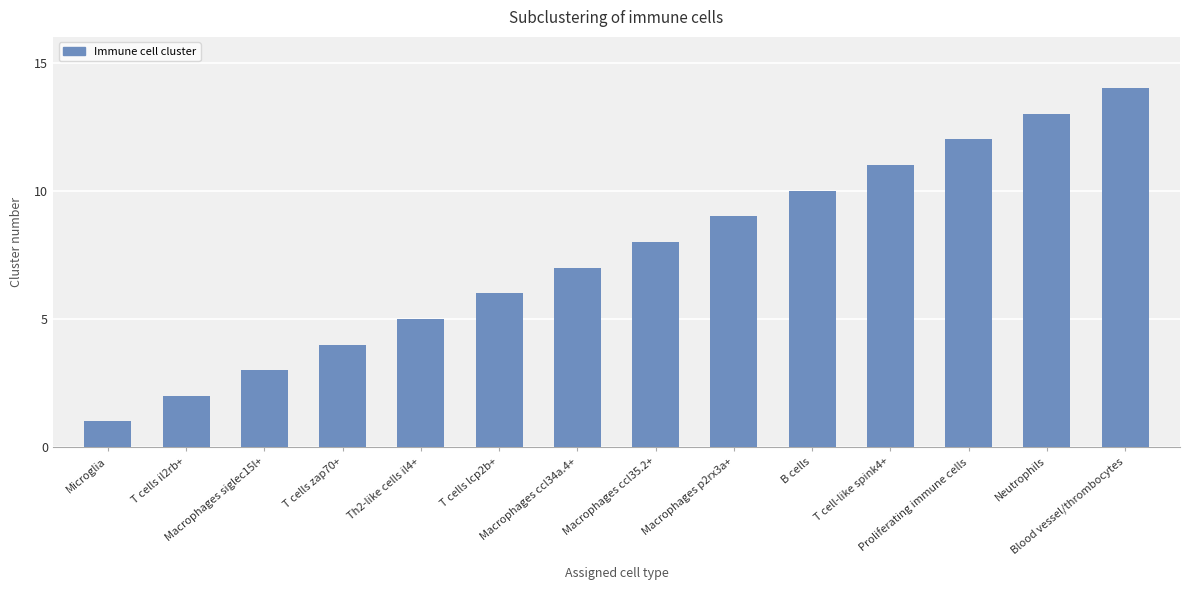

Rank the categories by value from highest to lowest.

Blood vessel/thrombocytes, Neutrophils, Proliferating immune cells, T cell-like spink4+, B cells, Macrophages p2rx3a+, Macrophages ccl35.2+, Macrophages ccl34a.4+, T cells lcp2b+, Th2-like cells il4+, T cells zap70+, Macrophages siglec15l+, T cells il2rb+, Microglia